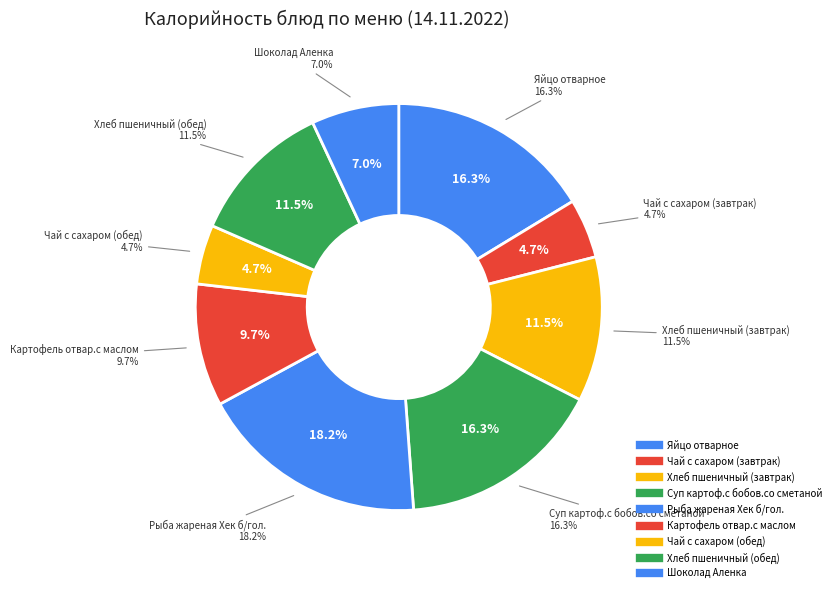

True or false: Суп картоф.с бобов.со сметаной accounts for 1% of the total.

False